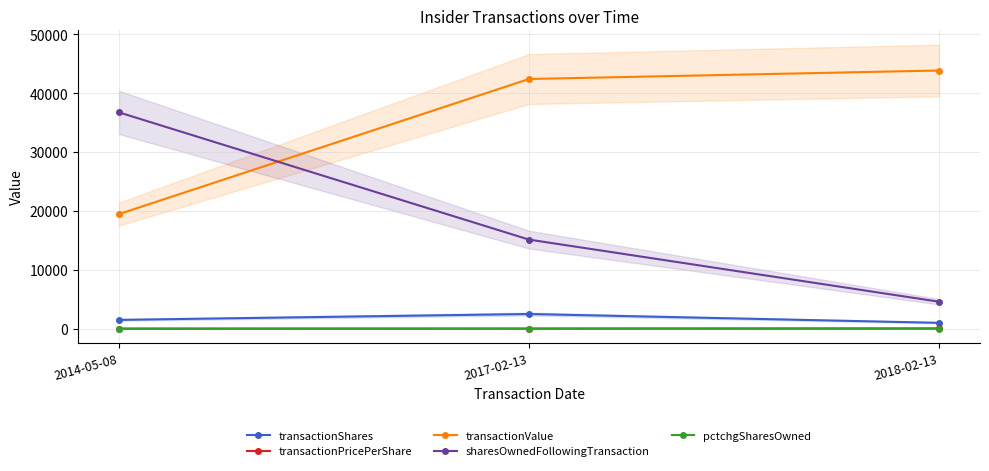

What is the spread (max minus min) of values at 2017-02-13?

42408.0